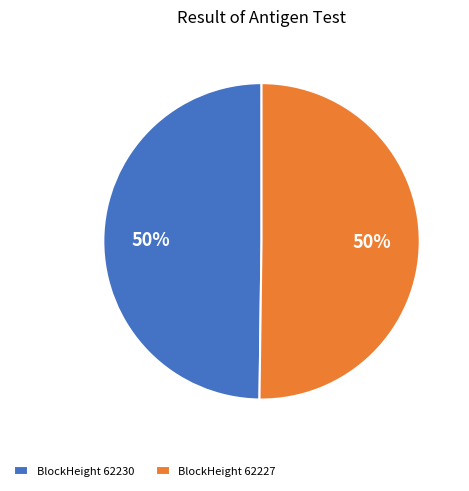

To the nearest percent, what is the combined percentage of BlockHeight 62230 and BlockHeight 62227?

100%